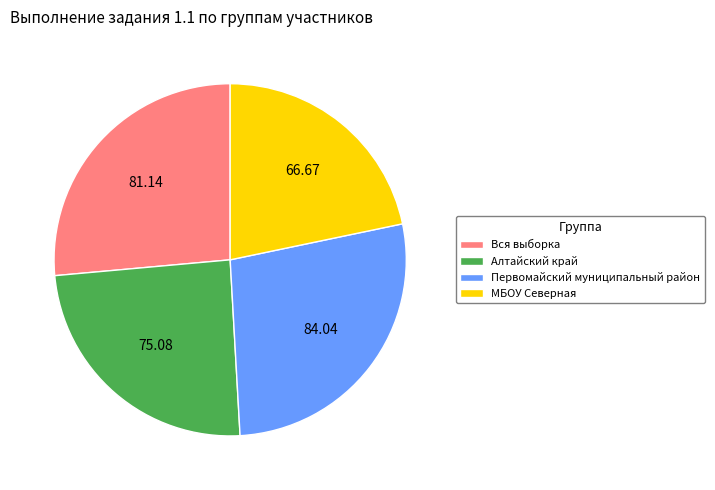

What is the smallest slice in the pie chart?

МБОУ Северная